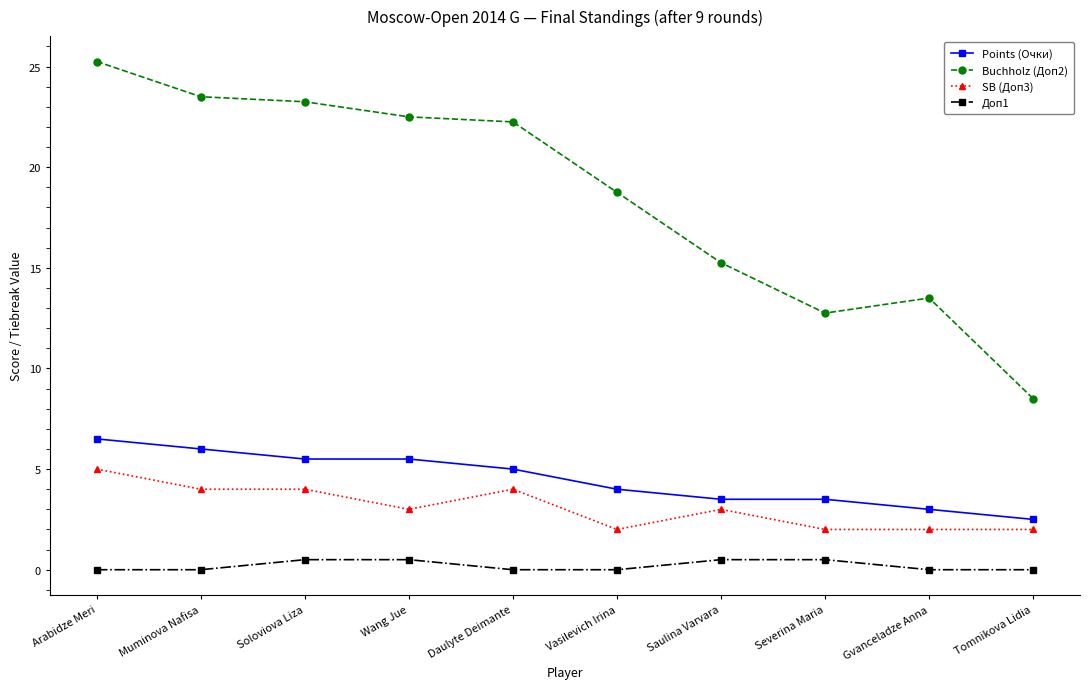

Is it true that SB (Доп3) equals 2.0 at Gvanceladze Anna?

True